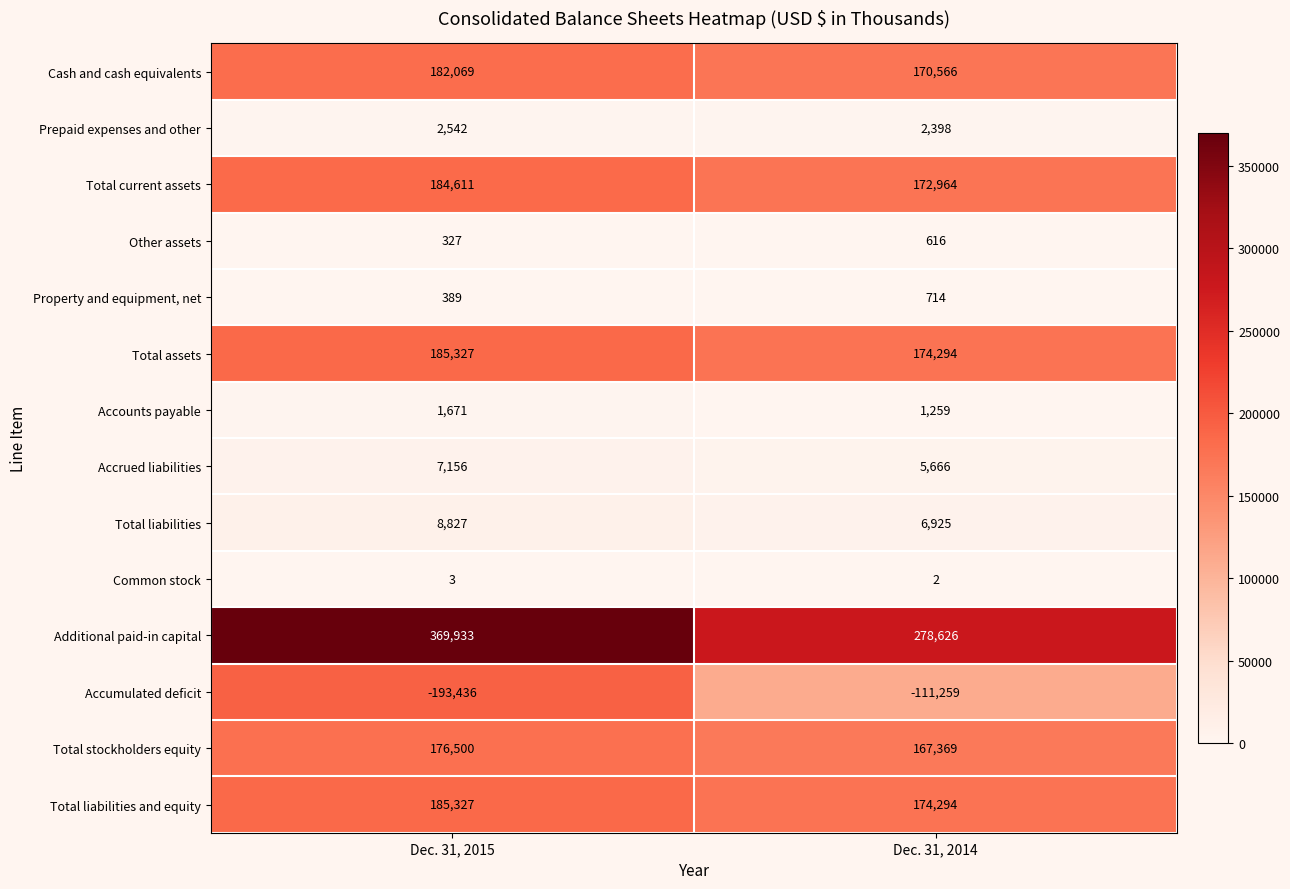

What is the approximate value of Total liabilities and equity at Dec. 31, 2015?

185327